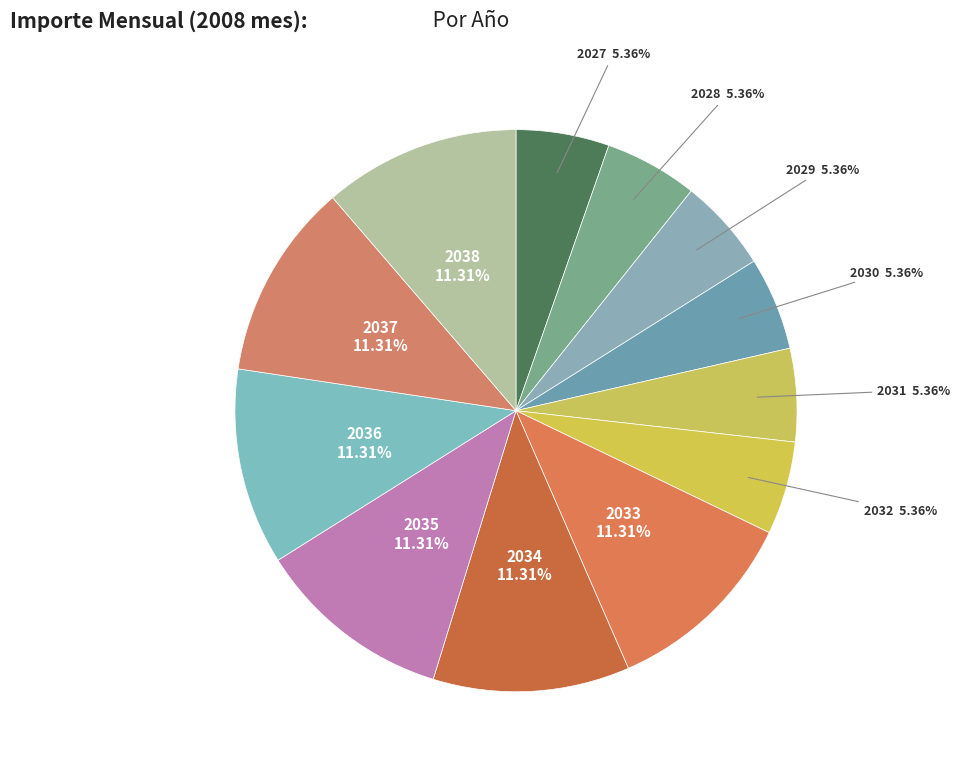

Combined, what portion of the pie is 2030 and 2037?

16.7%